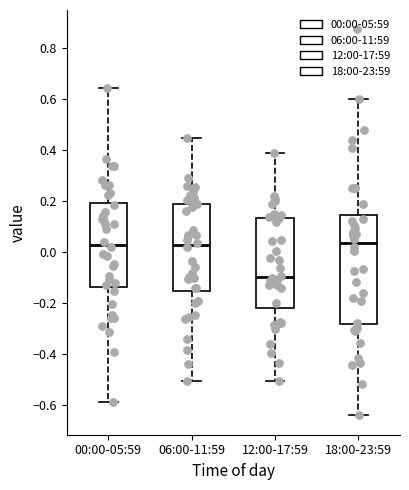

Reading left to right, transcribe this box plot: for each box, give where its median line is, the range the box spans, and where its two whiskers end, as read against the y-axis. The values are not printed on the chart, so give them approximately, as read against the axis.

00:00-05:59: median 0.02, box -0.14 to 0.20, whiskers -0.58 to 0.64
06:00-11:59: median 0.02, box -0.16 to 0.20, whiskers -0.50 to 0.44
12:00-17:59: median -0.10, box -0.22 to 0.14, whiskers -0.50 to 0.38
18:00-23:59: median 0.04, box -0.28 to 0.14, whiskers -0.64 to 0.60